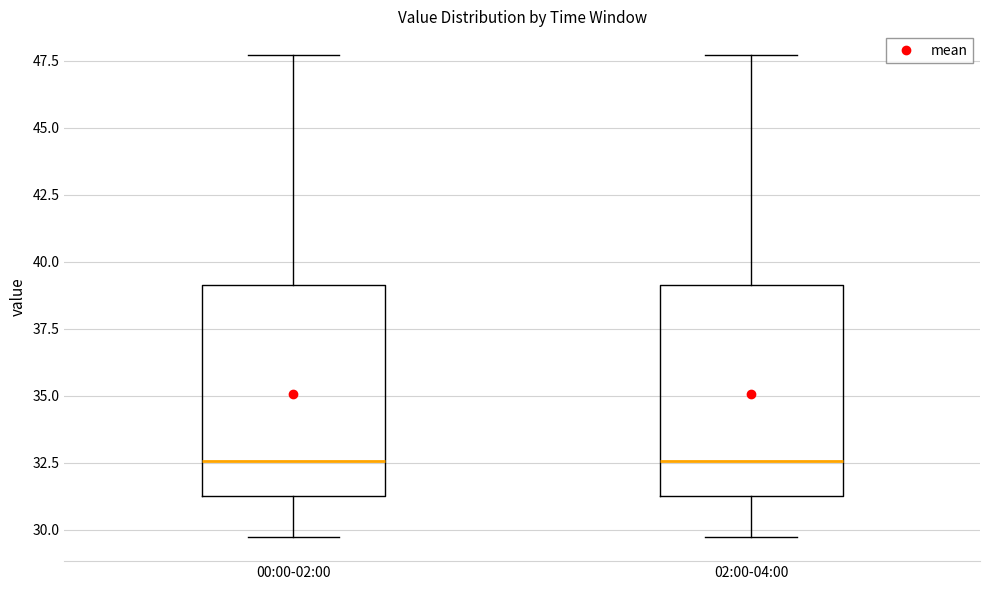

Reading left to right, transcribe this box plot: for each box, give where its median line is, the range the box spans, and where its two whiskers end, as read against the y-axis. The values are not printed on the chart, so give them approximately, as read against the axis.

00:00-02:00: median 32.5, box 31.5 to 39.0, whiskers 29.5 to 47.5
02:00-04:00: median 32.5, box 31.5 to 39.0, whiskers 29.5 to 47.5